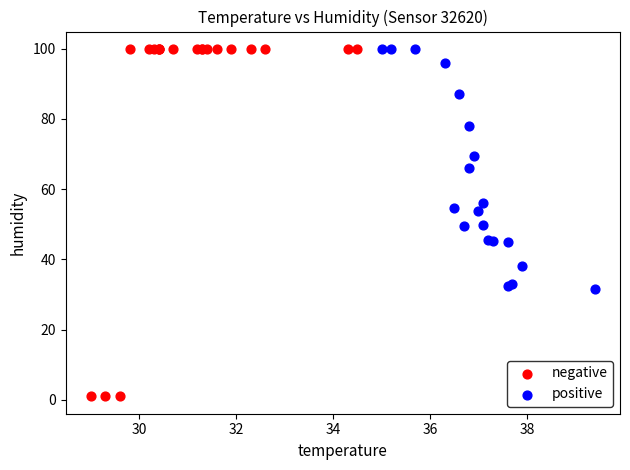

Which series contains the lowest Y value?

negative